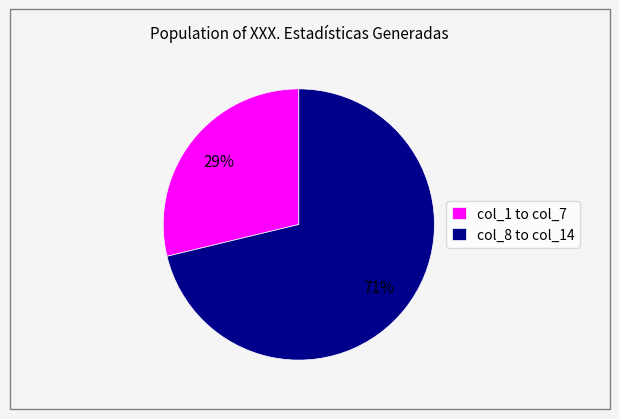

Is there any slice that represents more than half of the pie?

Yes